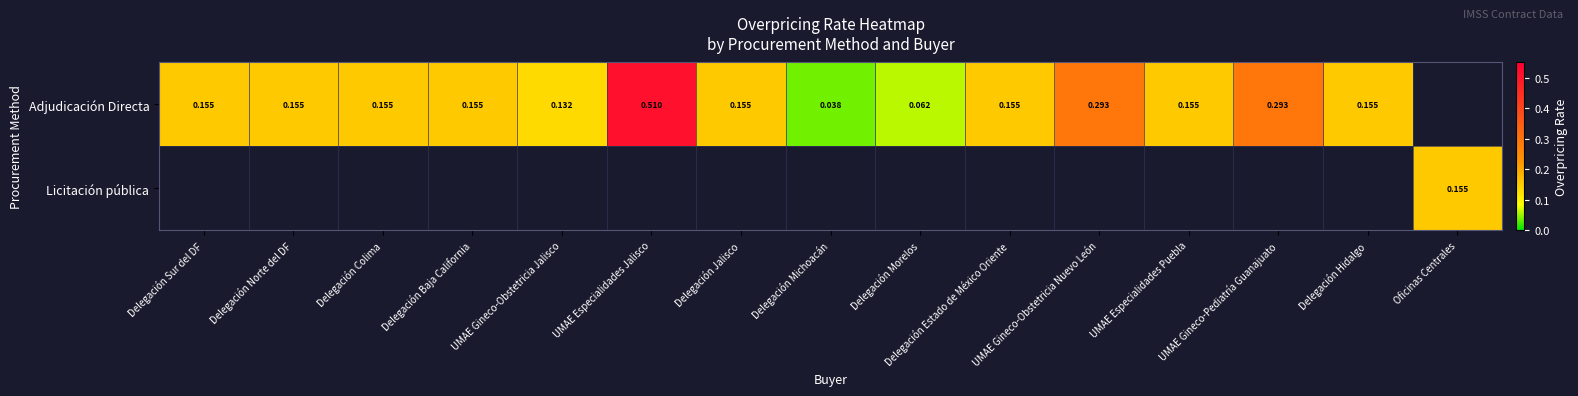

What is the maximum value for Licitación pública?

0.2